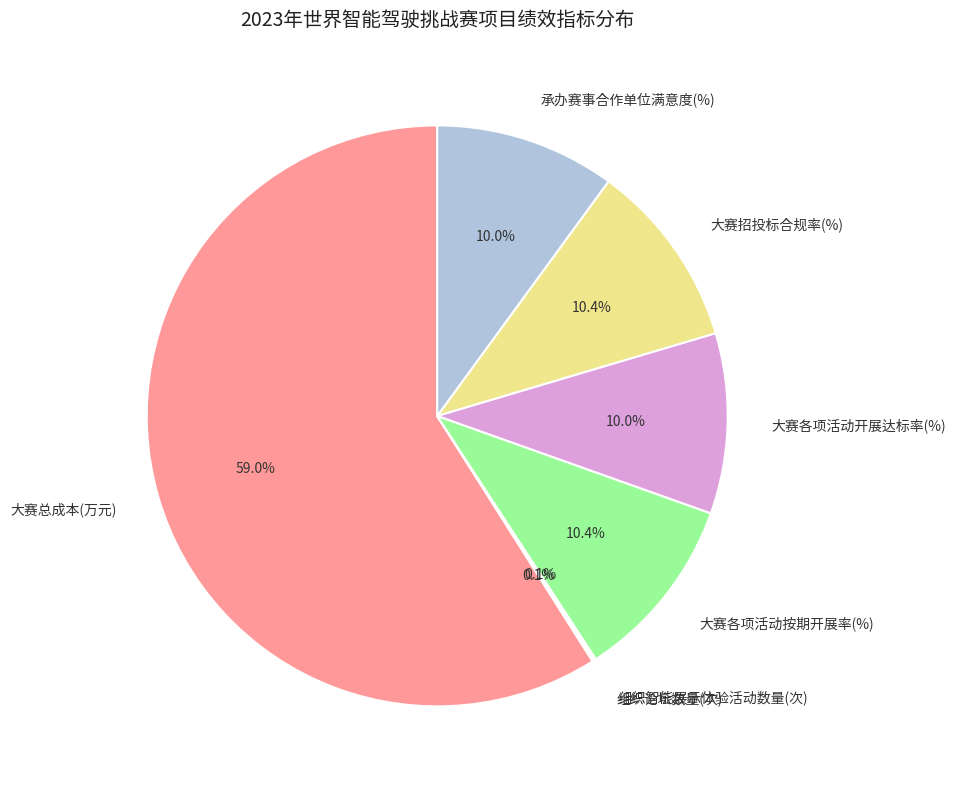

Which slice is the largest?

大赛总成本(万元)